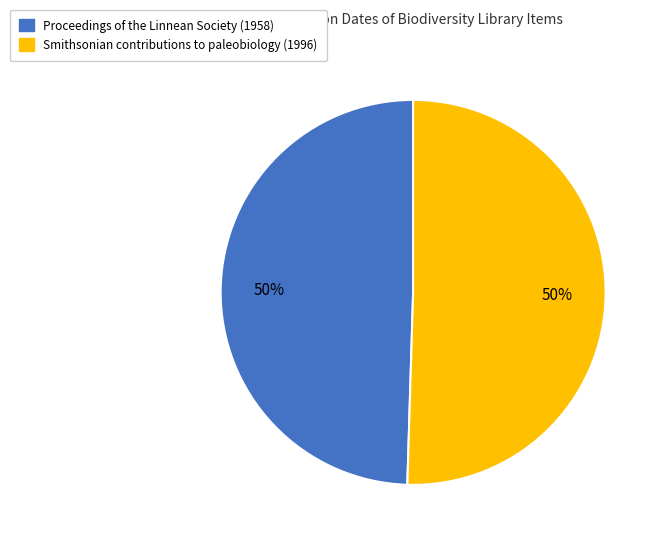

To the nearest percent, what is the combined percentage of Smithsonian contributions to paleobiology (1996) and Proceedings of the Linnean Society (1958)?

100%